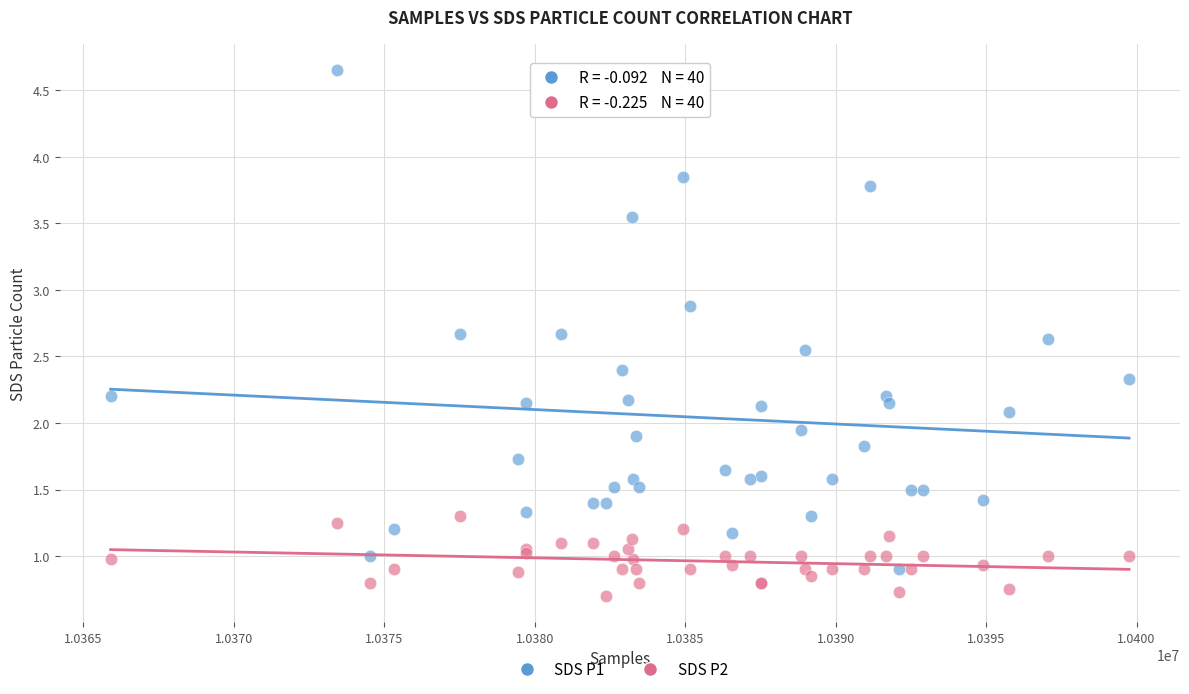

Which series reaches the minimum Y coordinate?

SDS P2